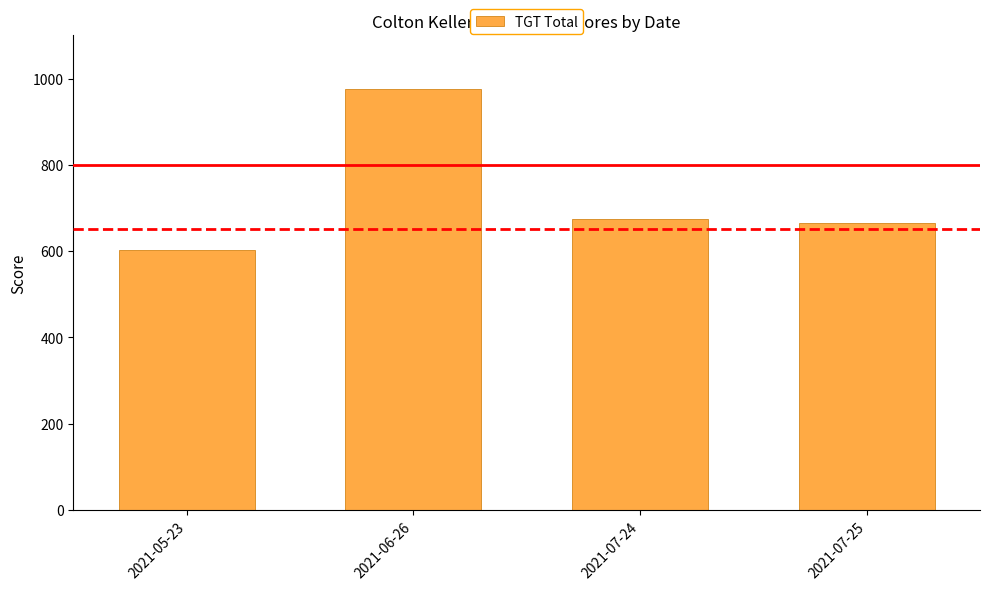

Does the chart contain stacked bars?

No